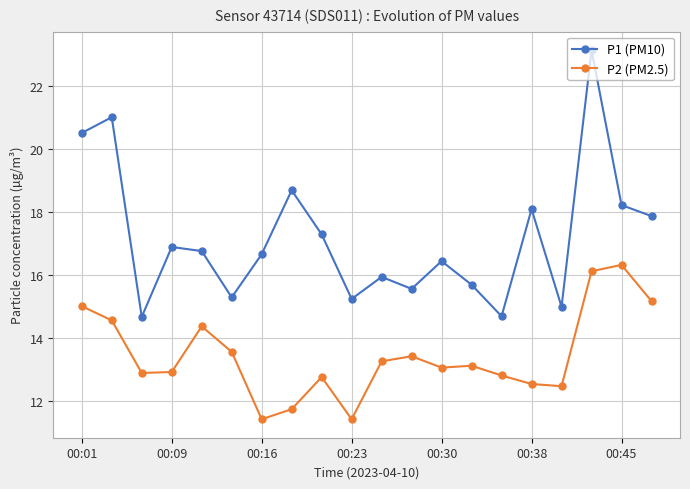

True or false: P1 (PM10) has more than 0 points higher than both neighbors.

True